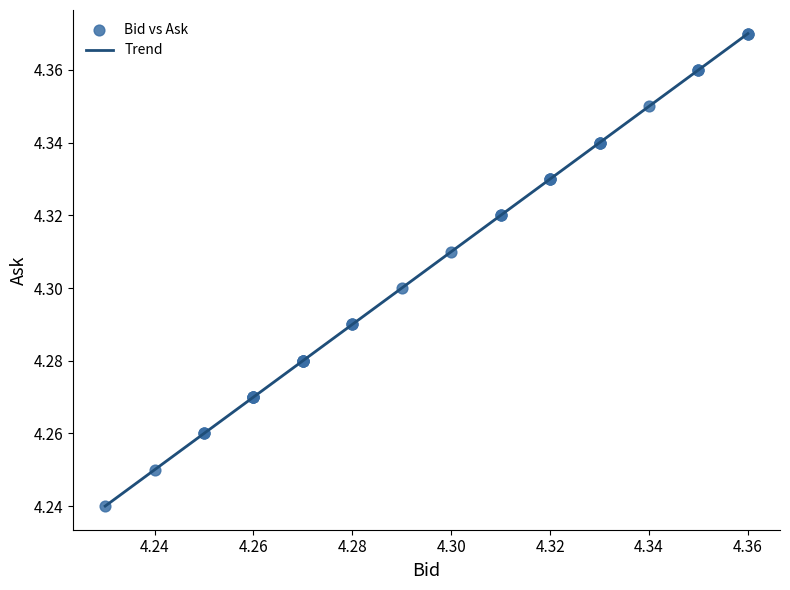

How many lines are shown in the chart?

1